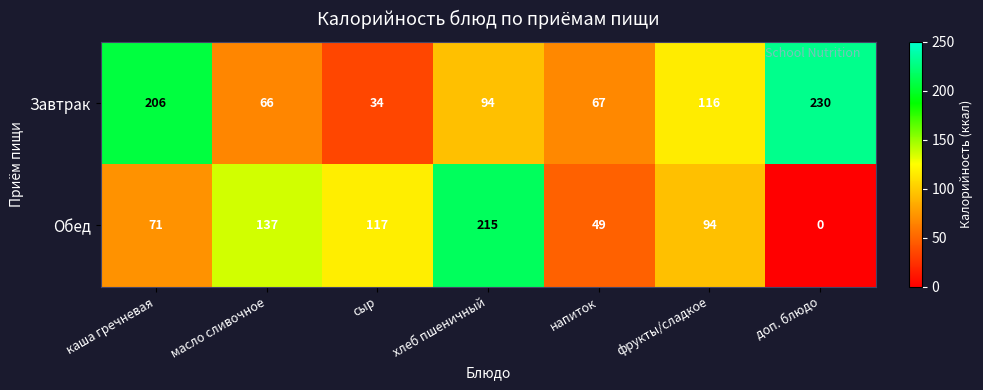

How many values in Обед are above zero?

6